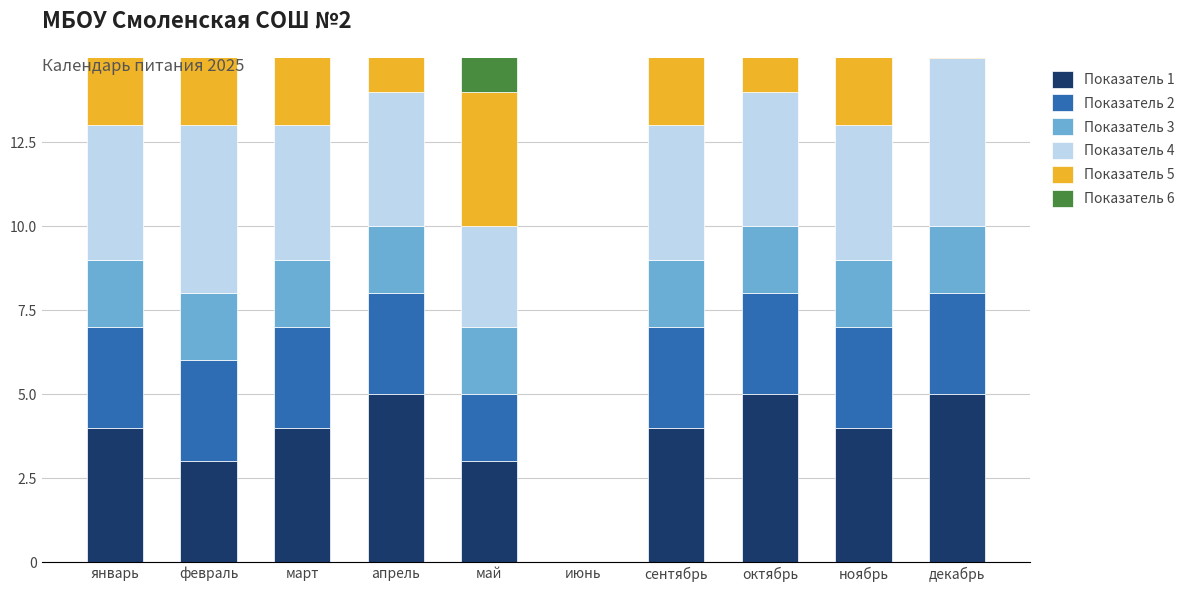

What is the label of the 8th bar from the left?

октябрь